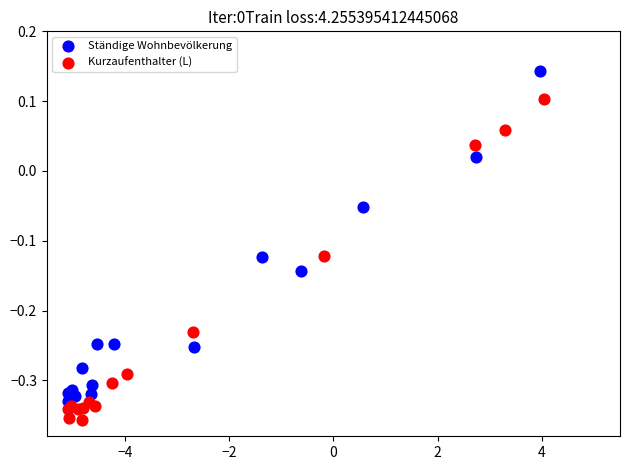

Which series contains the lowest Y value?

Kurzaufenthalter (L)